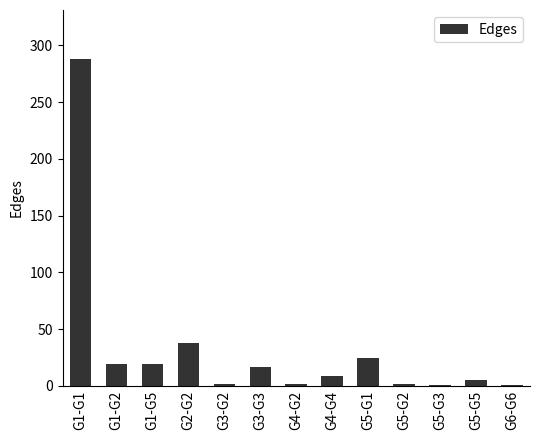

What is the average value?

33